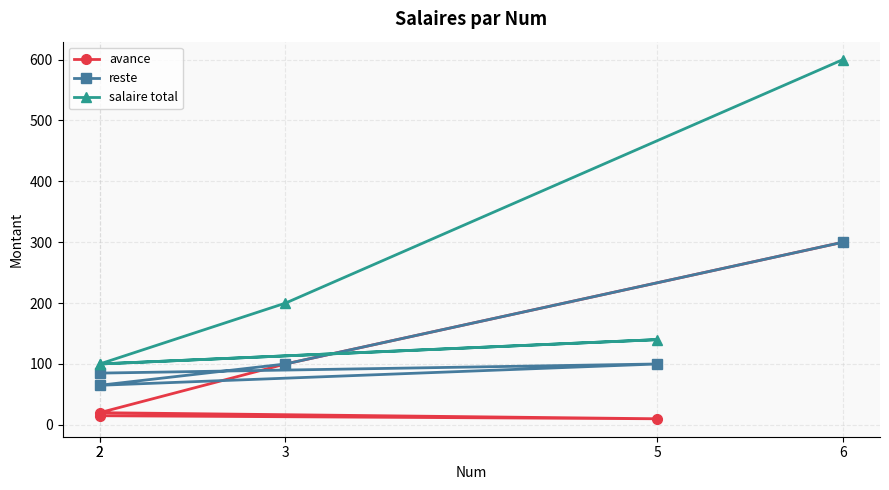

The reste series shows 65 at 2. True or false?

True